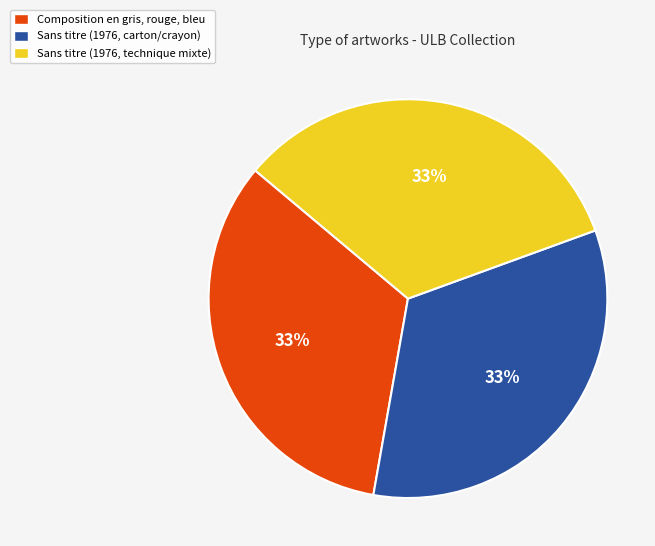

To the nearest percent, what percentage of the pie is Sans titre (1976, technique mixte)?

33%